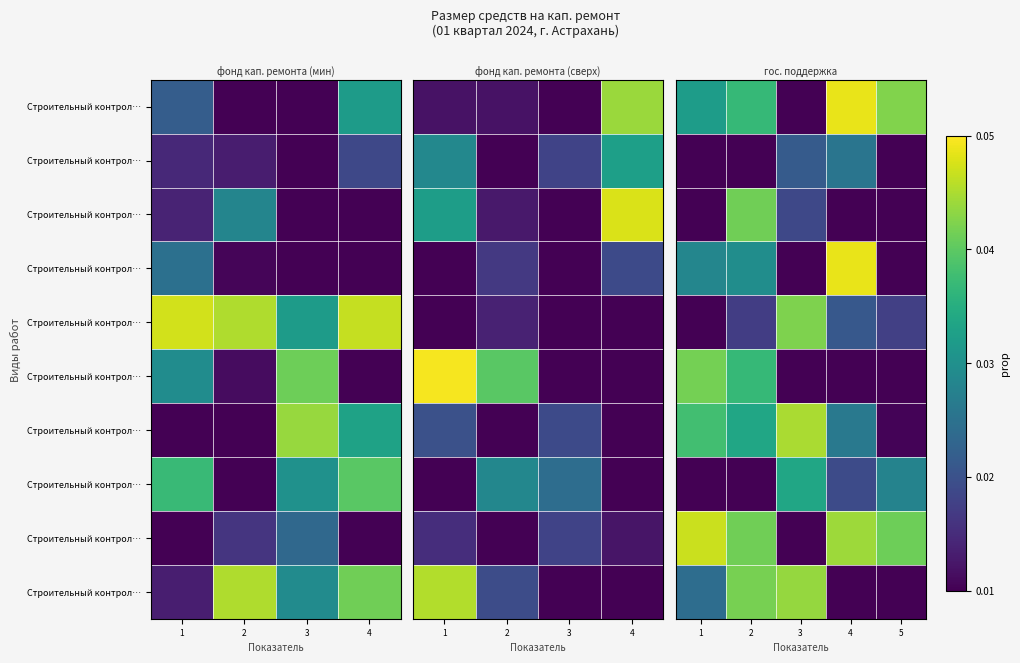

At how many categories does at least one series exceed 0?

5